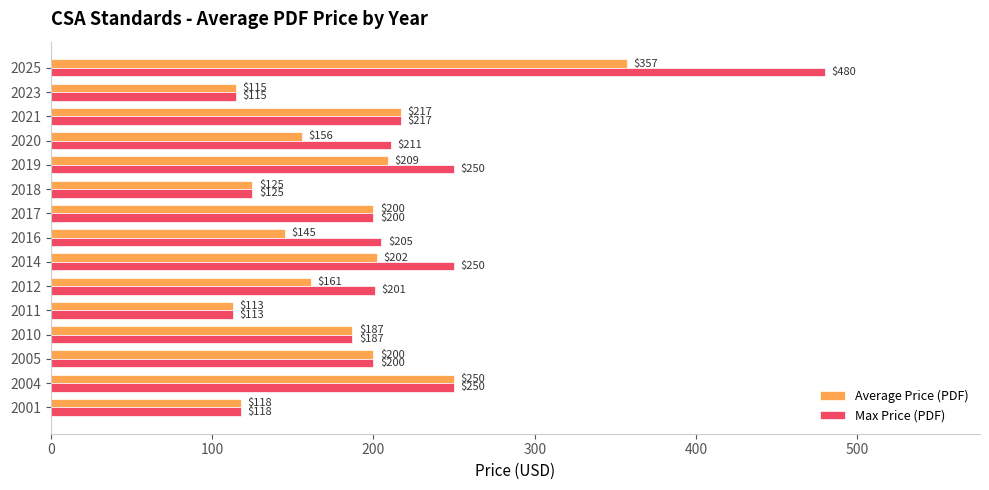

What are all the series names shown in the legend?

Average Price (PDF), Max Price (PDF)